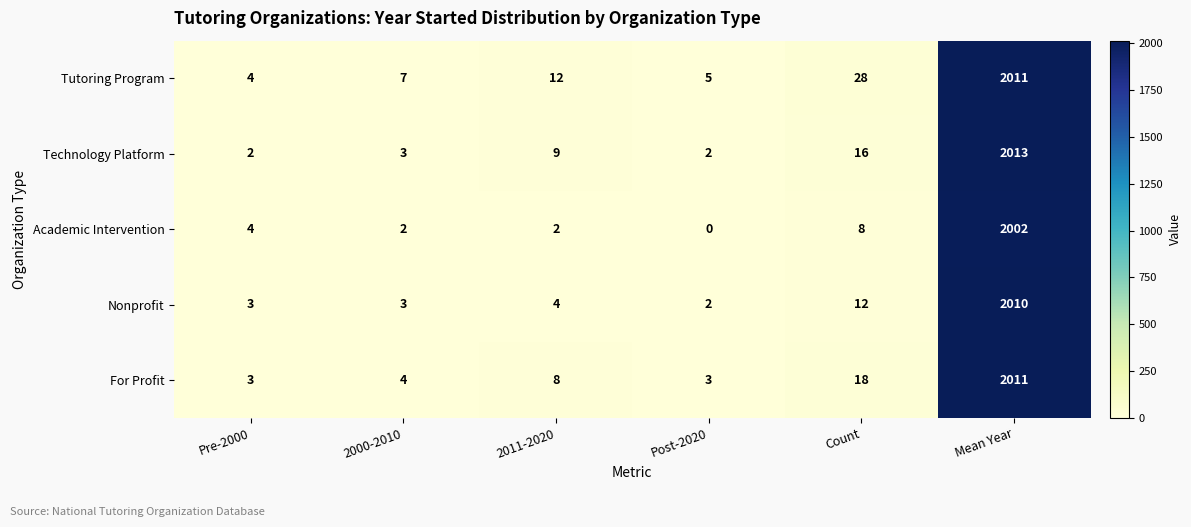

How many distinct data groups are displayed?

5